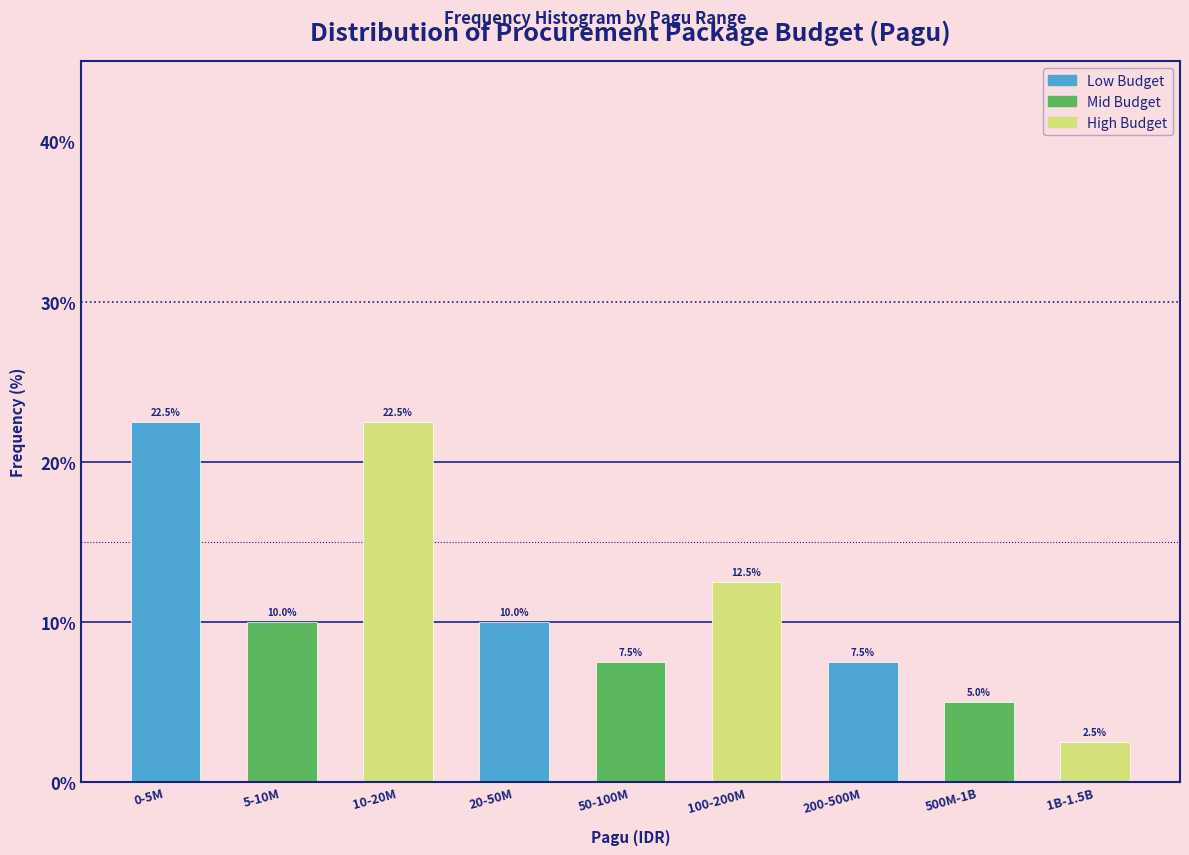

Reading right to left, what are all the values shown in this chart?

2.5	5.0	7.5	12.5	7.5	10.0	22.5	10.0	22.5